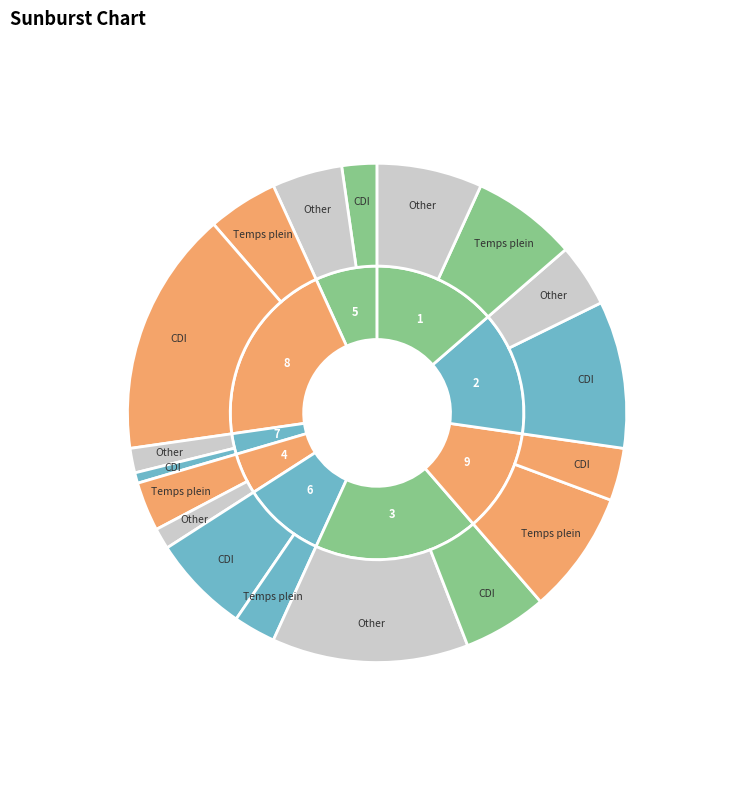

Which series has the widest spread of values?

inner